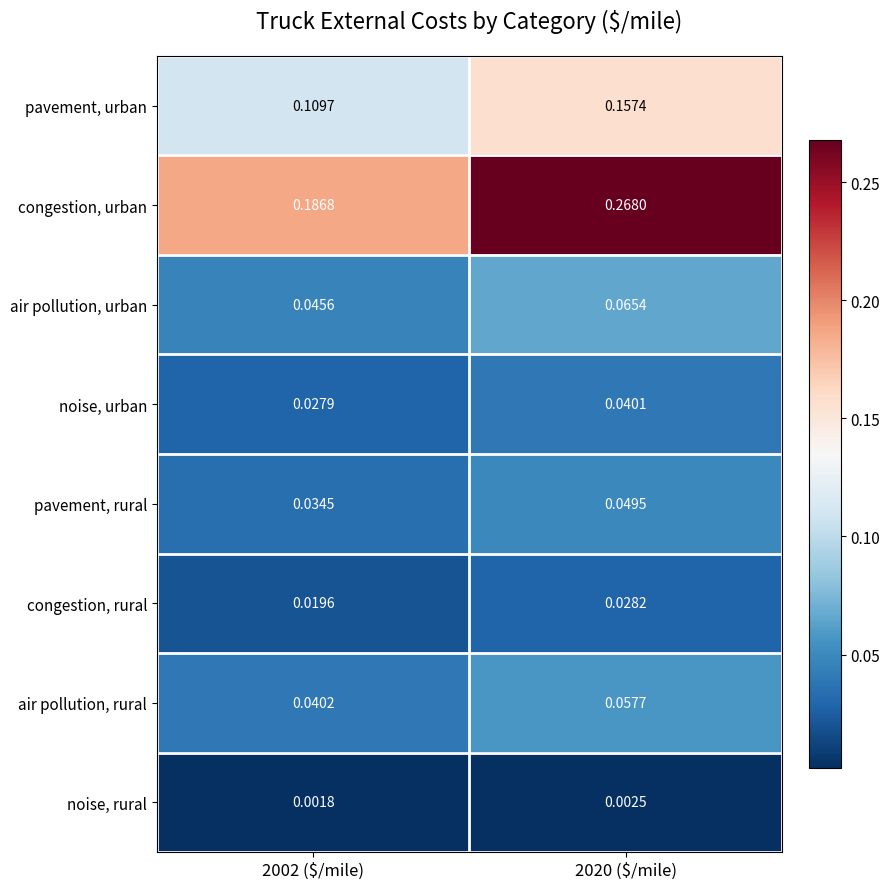

List the series in order of their peak value, highest first.

congestion, urban, pavement, urban, air pollution, urban, air pollution, rural, pavement, rural, noise, urban, congestion, rural, noise, rural